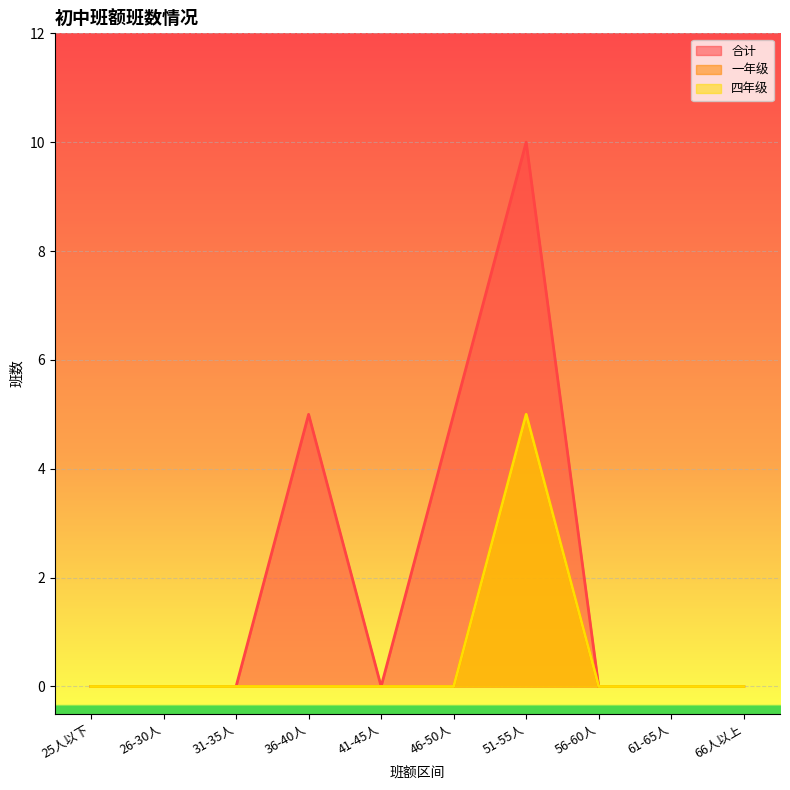

At which category does 一年级 reach its first local peak?

51-55人